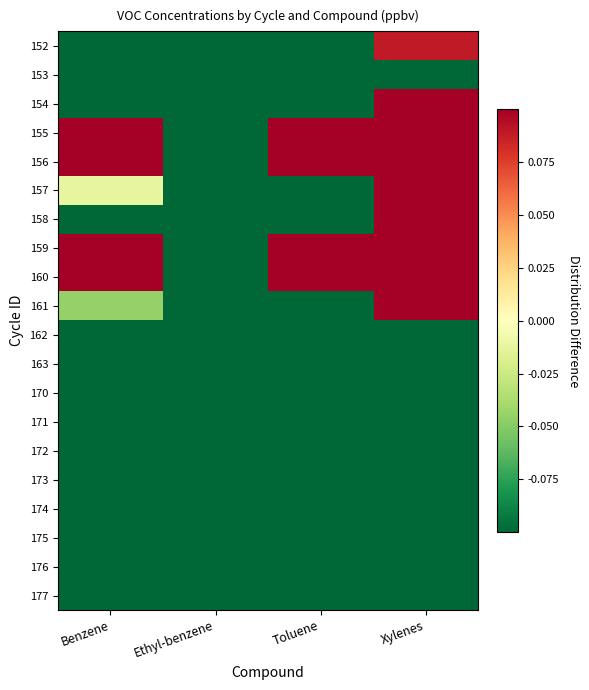

Which series has the largest range (max minus min)?

154